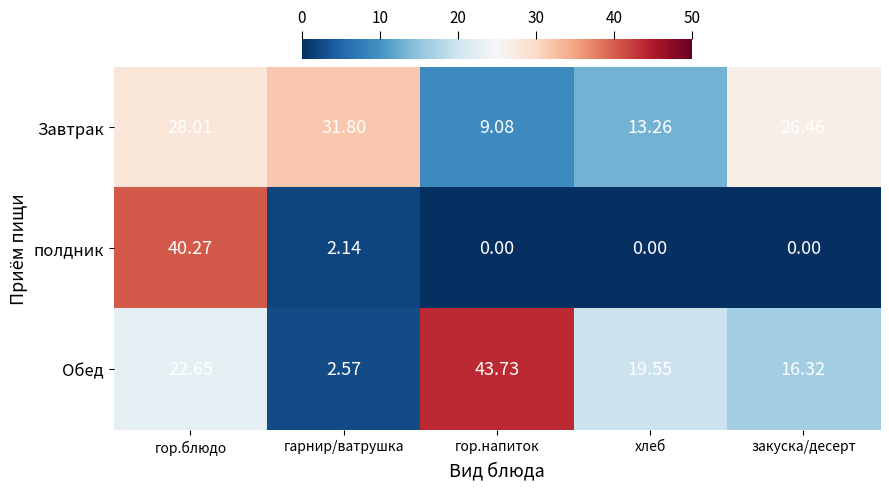

Rank the series at гор.блюдо from highest to lowest value.

полдник, Завтрак, Обед